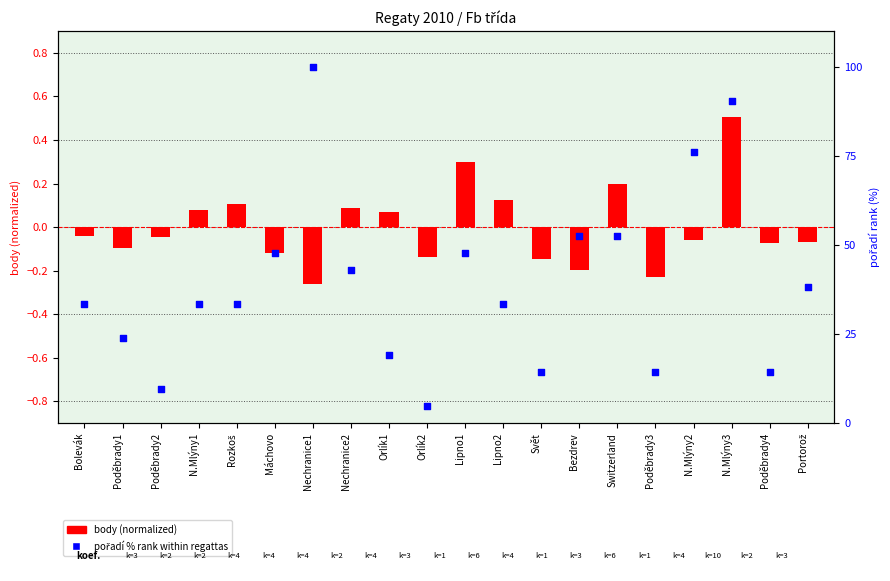

What are all the series names shown in the legend?

body (normalized), pořadí % rank